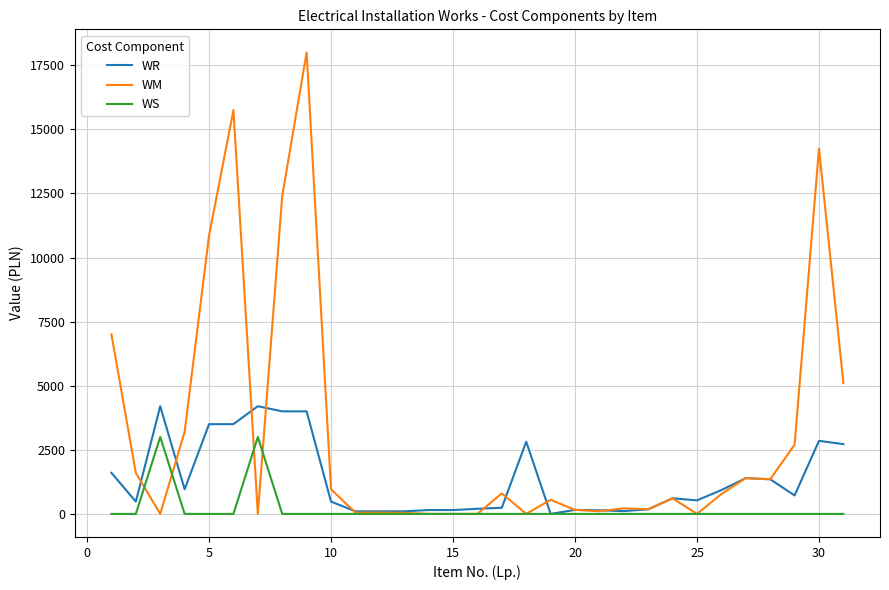

Which series has the largest total across all categories?

WM